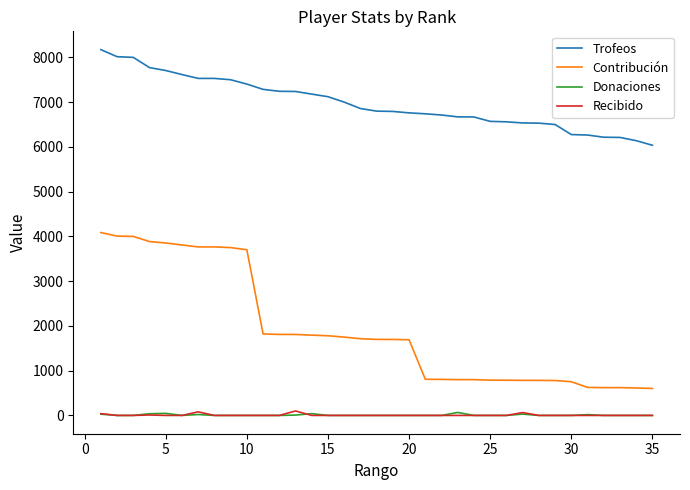

Which series has the largest total across all categories?

Trofeos